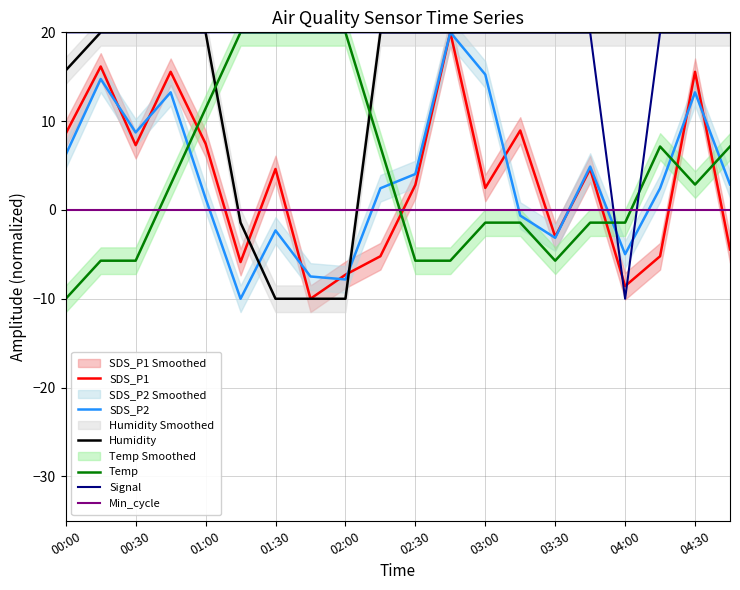

Reading left to right, transcribe all the data shown in this chart.

SDS_P1: 8.6	16.2	7.3	15.6	7.5	-5.9	4.6	-10.0	-7.3	-5.2	2.8	20.0	2.5	8.9	-3.0	4.6	-8.6	-5.2	15.6	-4.4
SDS_P2: 6.2	14.7	8.7	13.2	1.3	-10.0	-2.3	-7.5	-7.8	2.4	4.0	20.0	15.3	-0.6	-3.1	4.9	-5.0	2.4	13.2	2.9
Humidity: 15.7	20.0	20.0	20.0	20.0	-1.4	-10.0	-10.0	-10.0	20.0	20.0	20.0	20.0	20.0	20.0	20.0	20.0	20.0	20.0	20.0
Temp: -10.0	-5.7	-5.7	2.9	11.4	20.0	20.0	20.0	20.0	7.1	-5.7	-5.7	-1.4	-1.4	-5.7	-1.4	-1.4	7.1	2.9	7.1
Signal: 20.0	20.0	20.0	20.0	20.0	20.0	20.0	20.0	20.0	20.0	20.0	20.0	20.0	20.0	20.0	20.0	-10.0	20.0	20.0	20.0
Min_cycle: 0.0	0.0	0.0	0.0	0.0	0.0	0.0	0.0	0.0	0.0	0.0	0.0	0.0	0.0	0.0	0.0	0.0	0.0	0.0	0.0